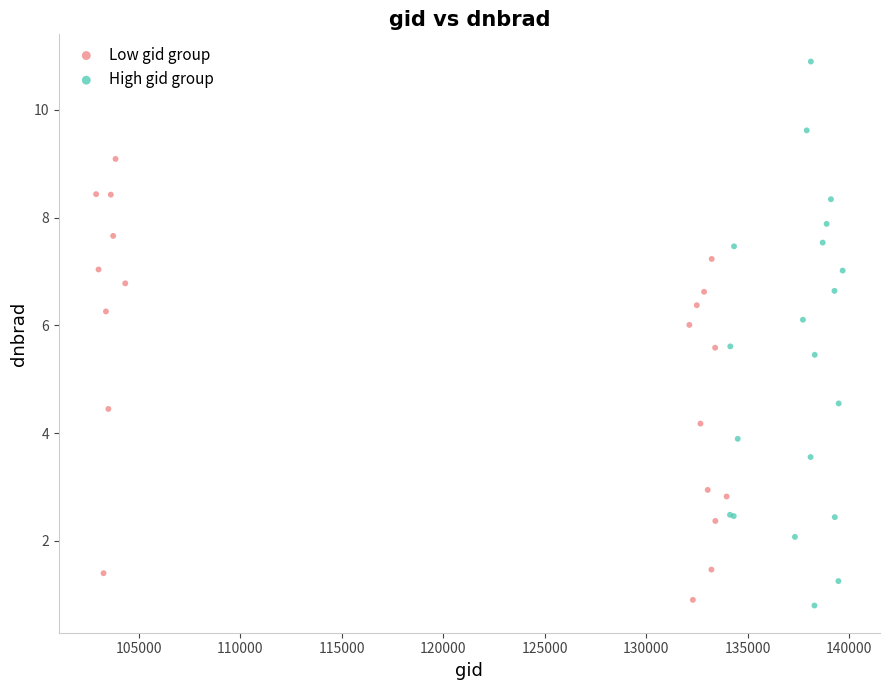

Which series reaches the maximum Y coordinate?

High gid group